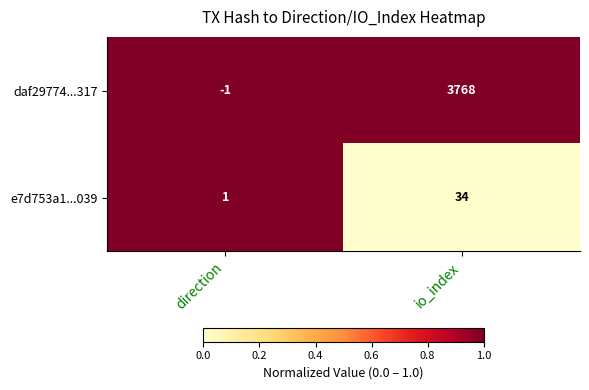

Count the number of categories in the chart.

2